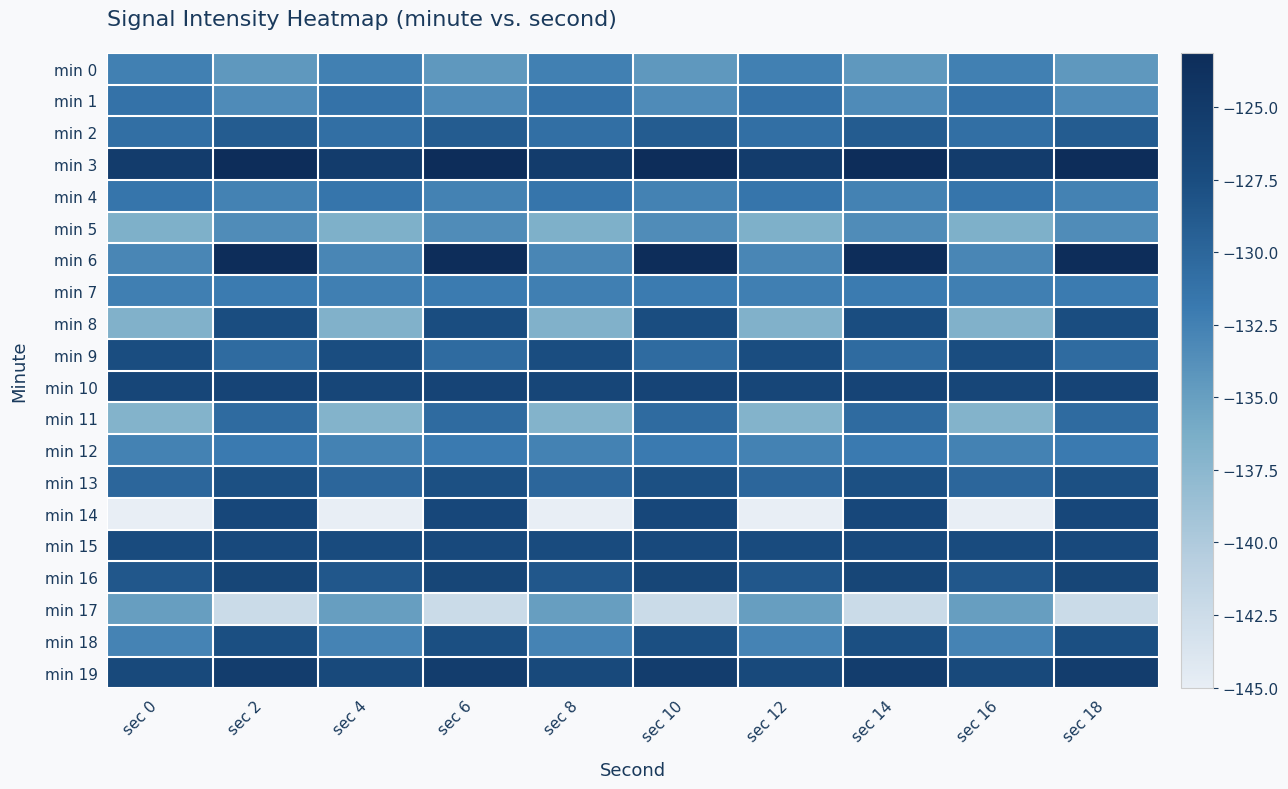

What is the spread (max minus min) of values at sec 4?

19.7